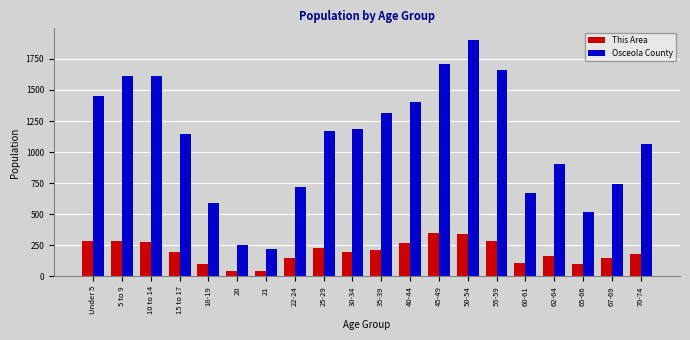

At which category is the sum across all series the highest?

50-54